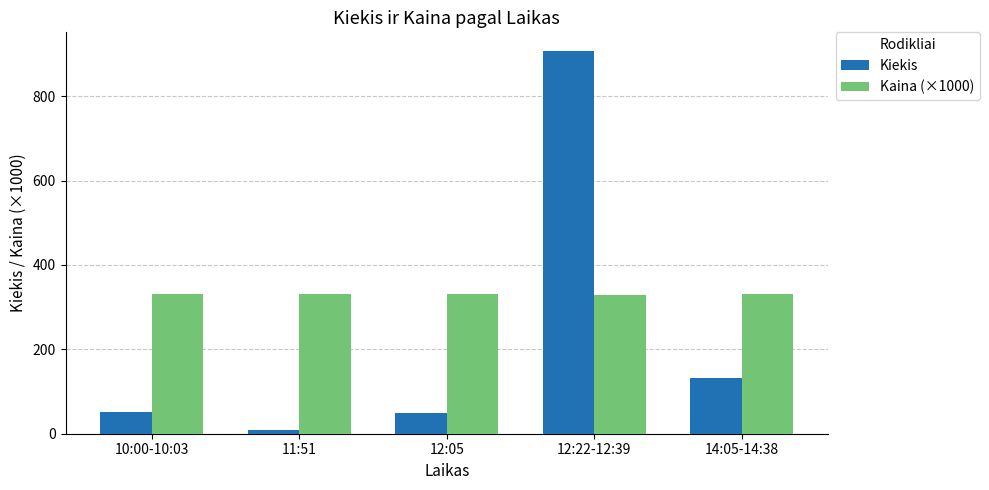

Between 10:00-10:03 and 14:05-14:38, which series saw the biggest shift?

Kiekis